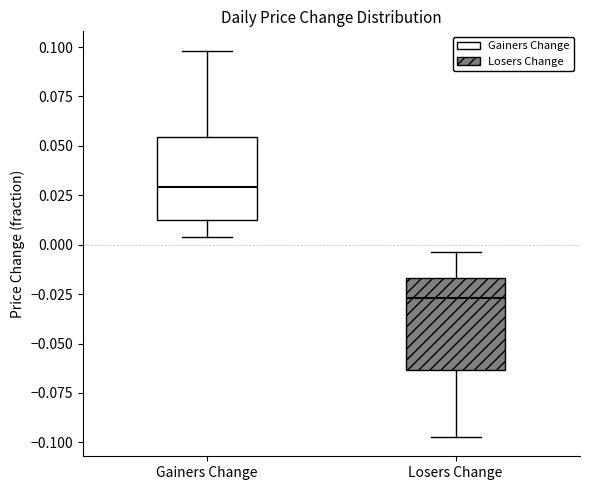

Which box's median line is the highest?

Gainers Change